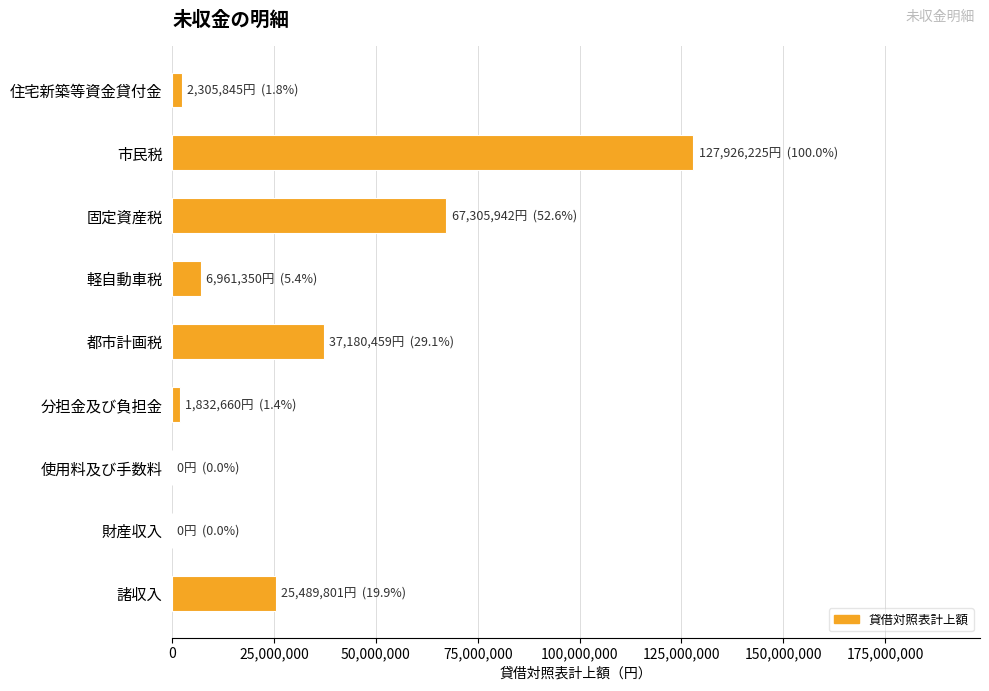

Which has a higher value, 住宅新築等資金貸付金 or 諸収入?

諸収入